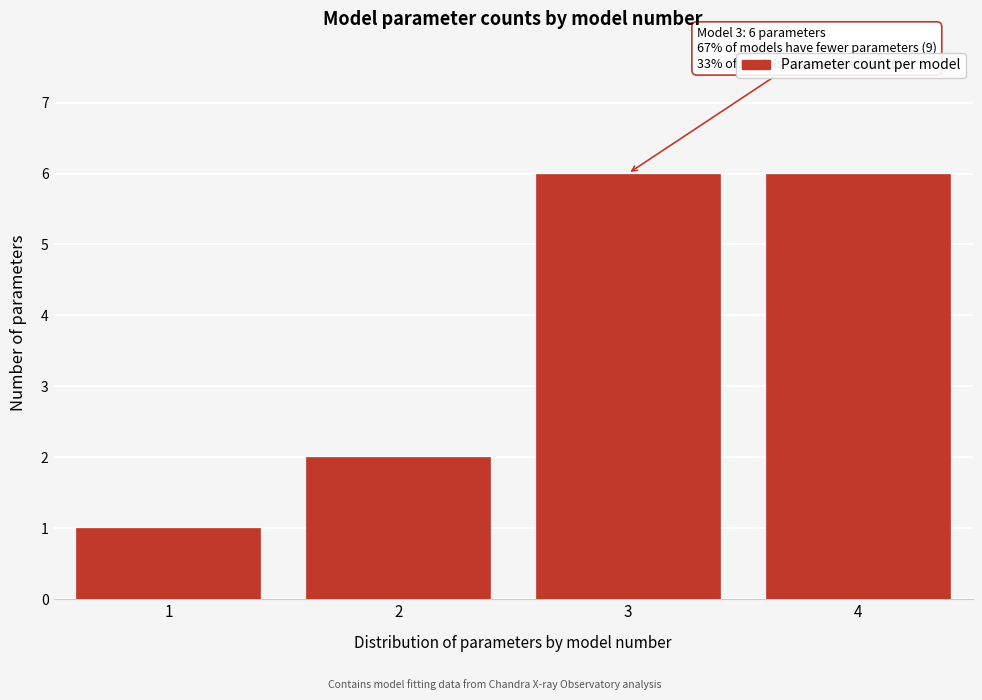

Reading right to left, transcribe all the data shown in this chart.

4=6	3=6	2=2	1=1